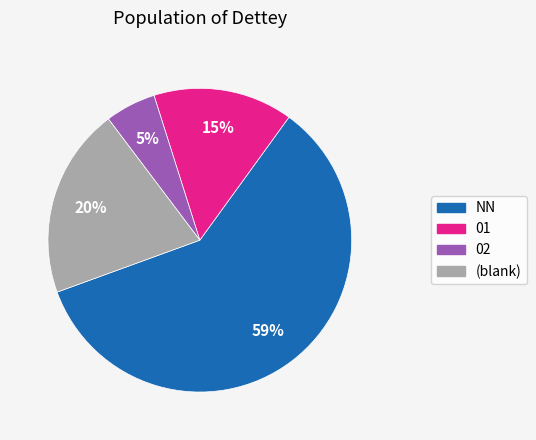

To the nearest percent, what is the average slice percentage?

25%